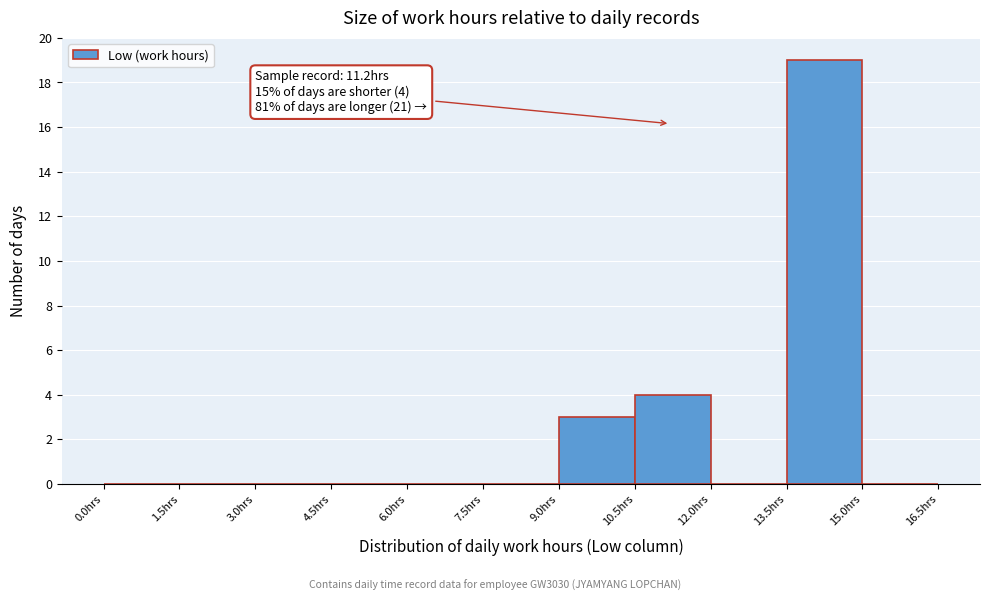

Over which range of the x-axis is the bar tallest?

13.5 to 15.0